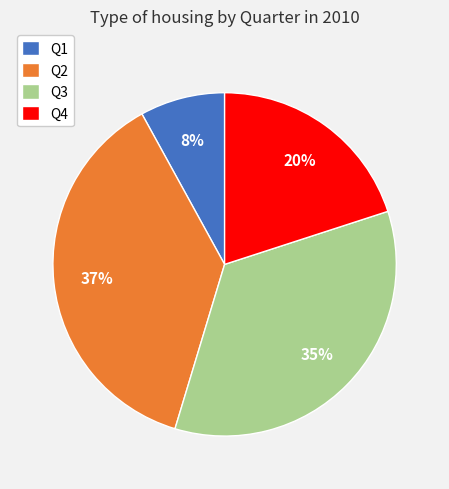

What is the largest slice in the pie chart?

Q2